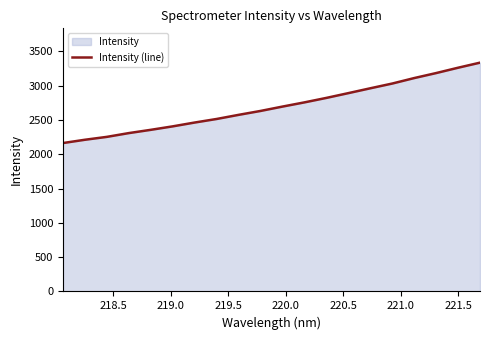

What is the difference between the maximum and minimum values?

1172.5